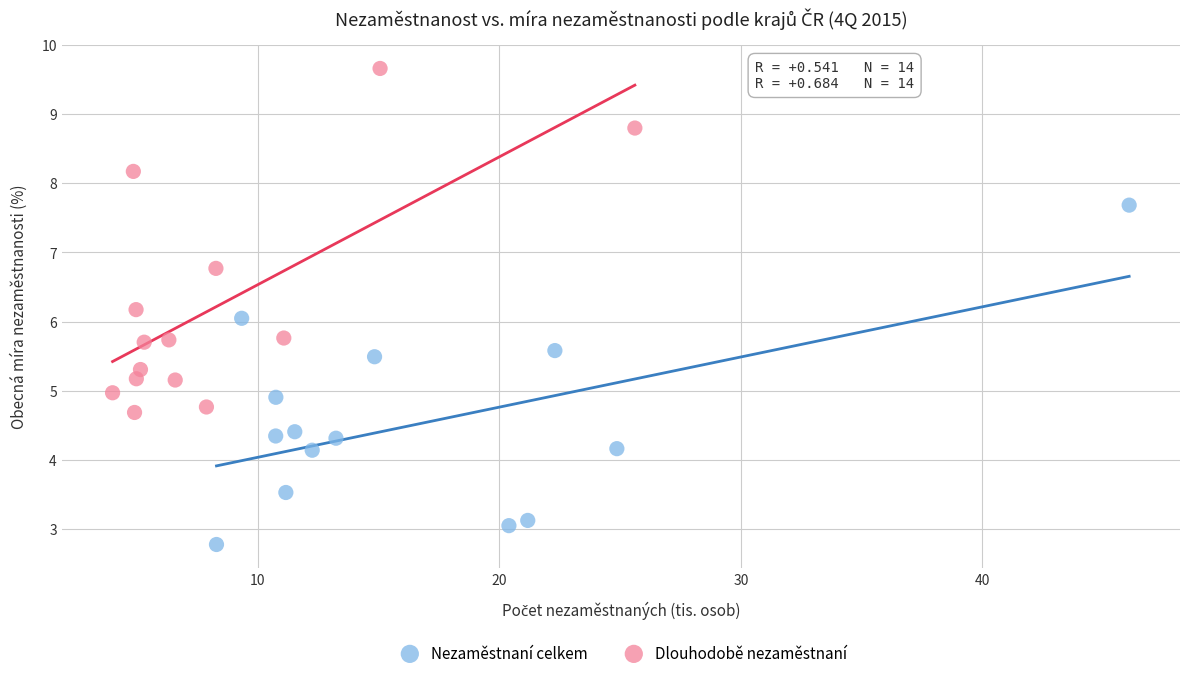

Which series reaches the maximum Y coordinate?

Dlouhodobě nezaměstnaní